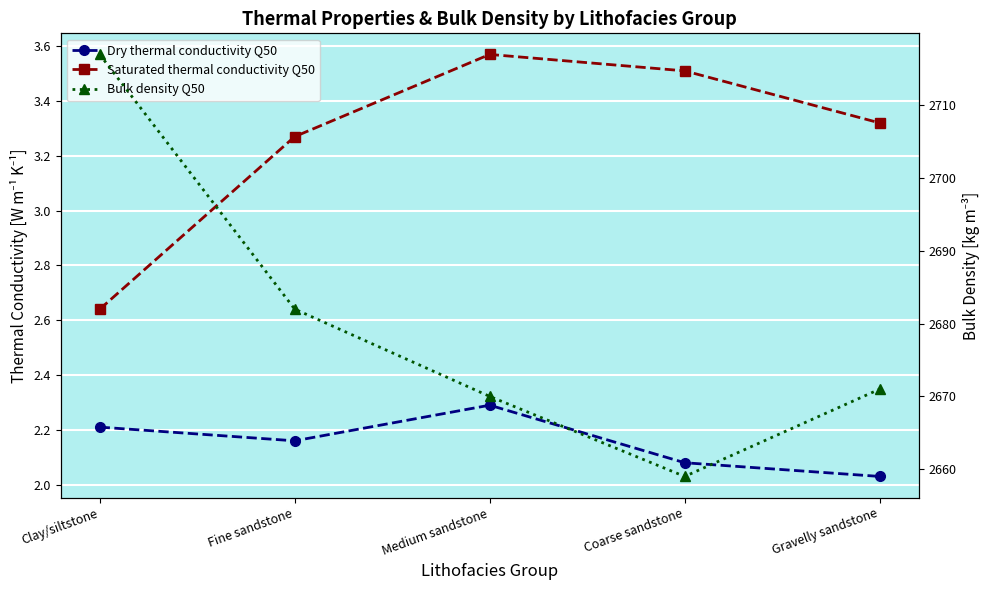

What is the minimum value shown in the chart?

2.0